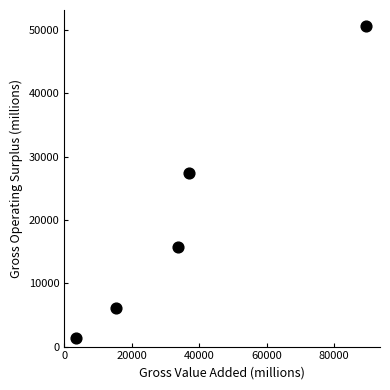

What is the range of X values (max minus min)?

85947